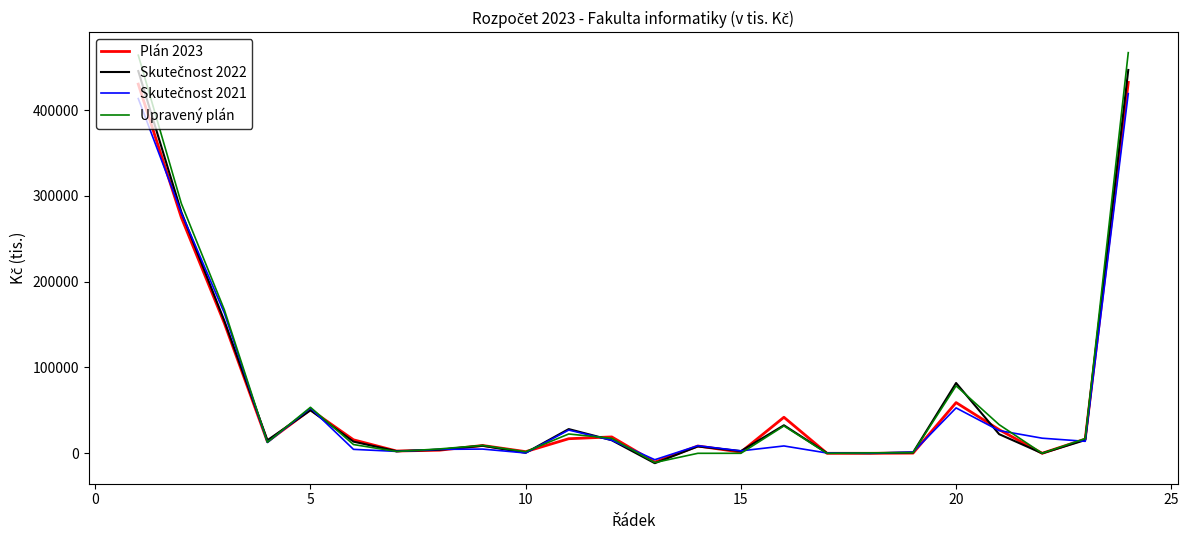

What is the maximum value shown in the chart?

466876